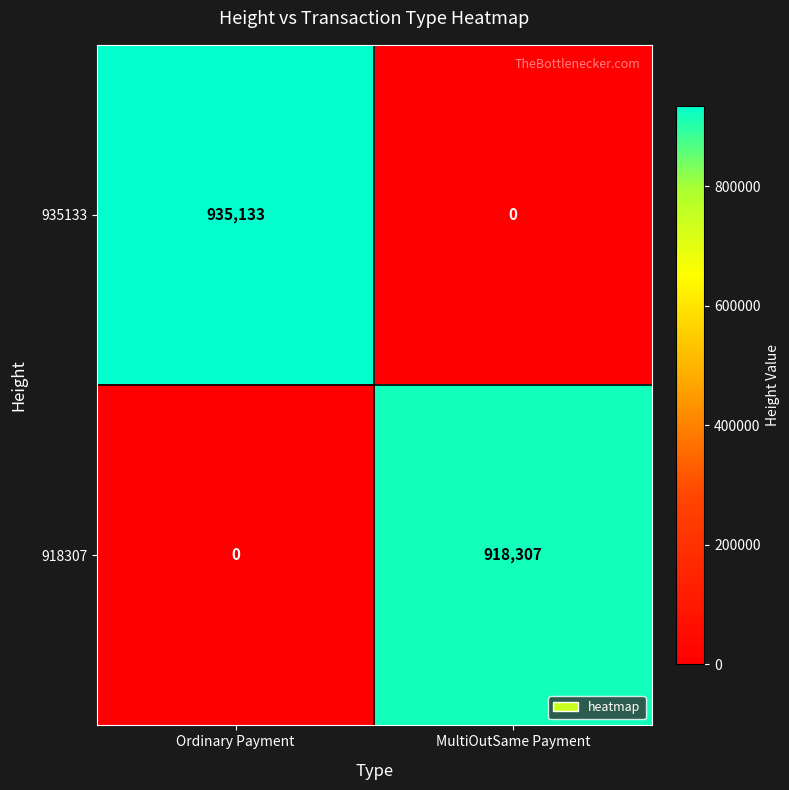

Which label corresponds to the largest value in the chart?

Ordinary Payment